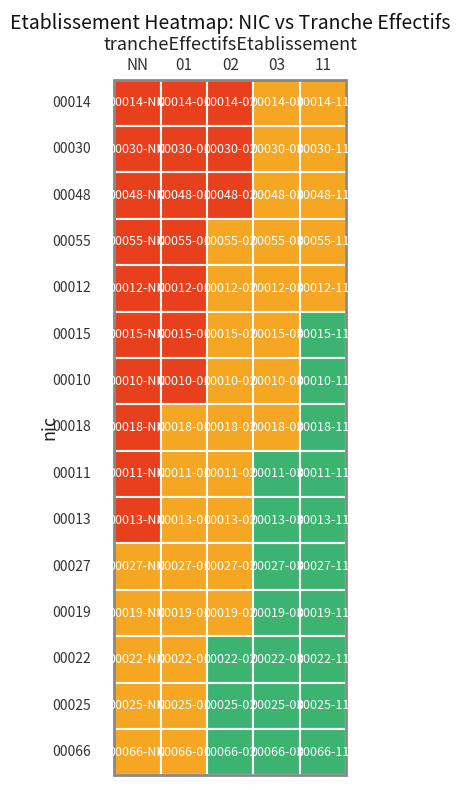

Between 01 and 11, which is larger?

01